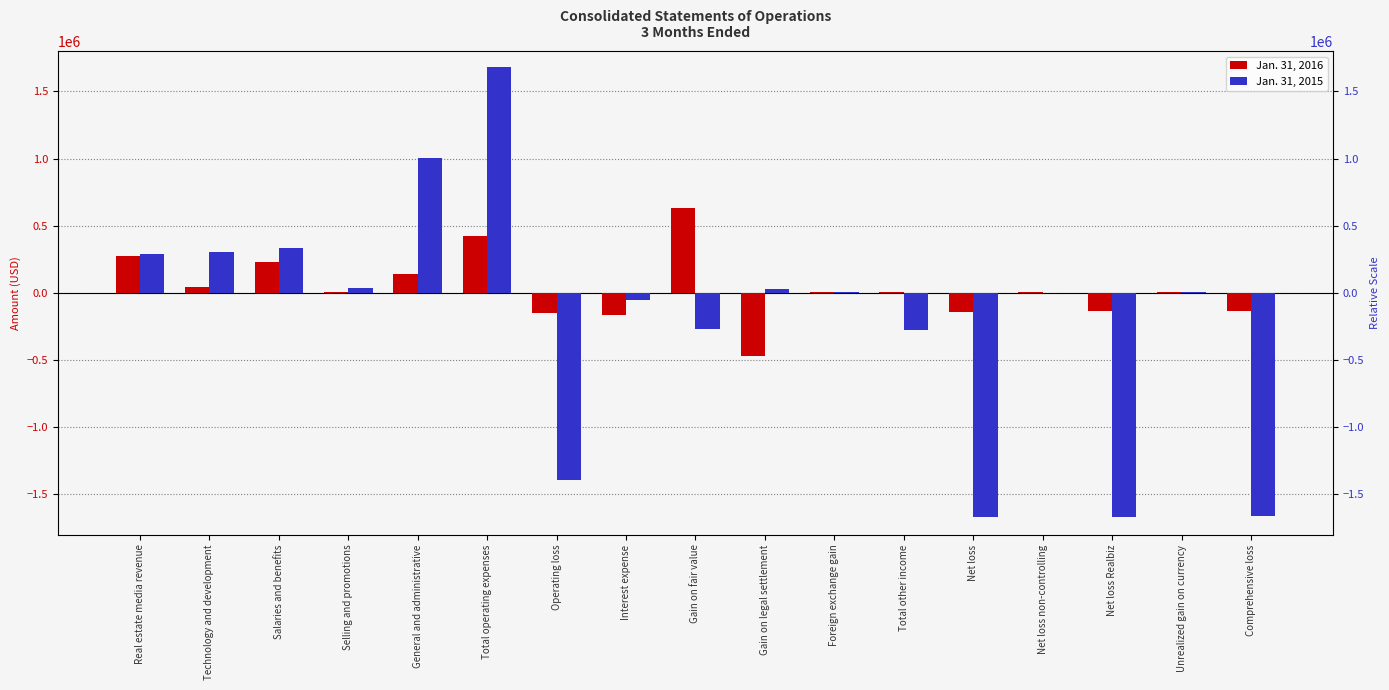

Between Gain on fair value and Total other income, which series saw the biggest shift?

Jan. 31, 2016